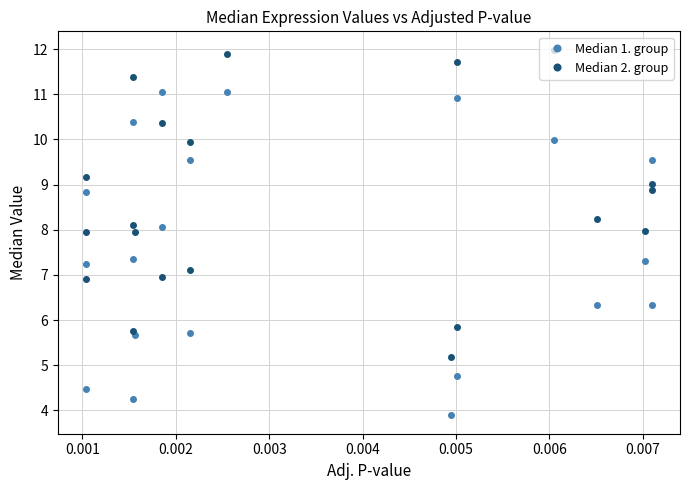

Which series has the largest total across all categories?

Median 2. group